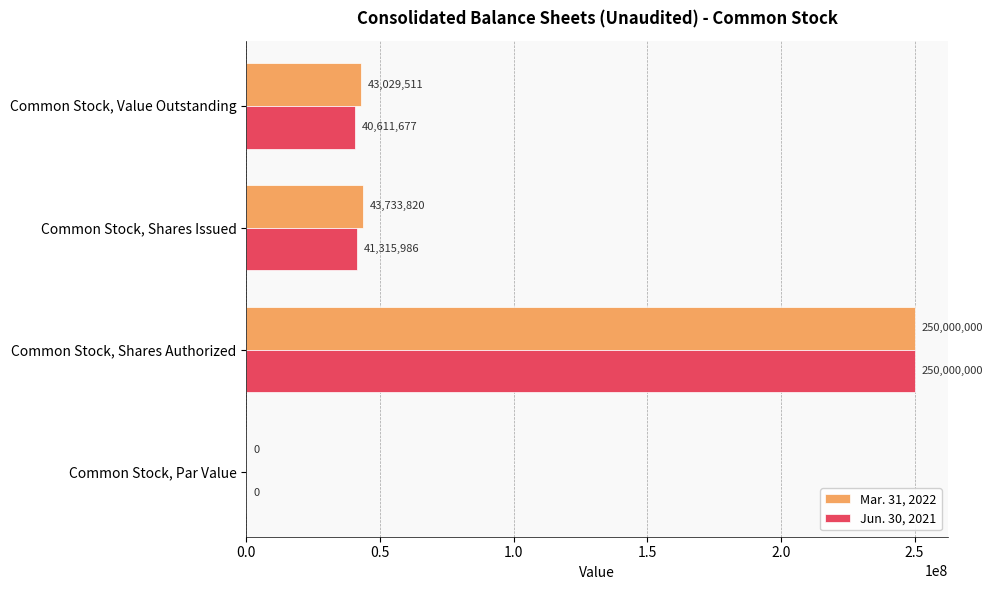

What is the sum of all Mar. 31, 2022 values?

336763331